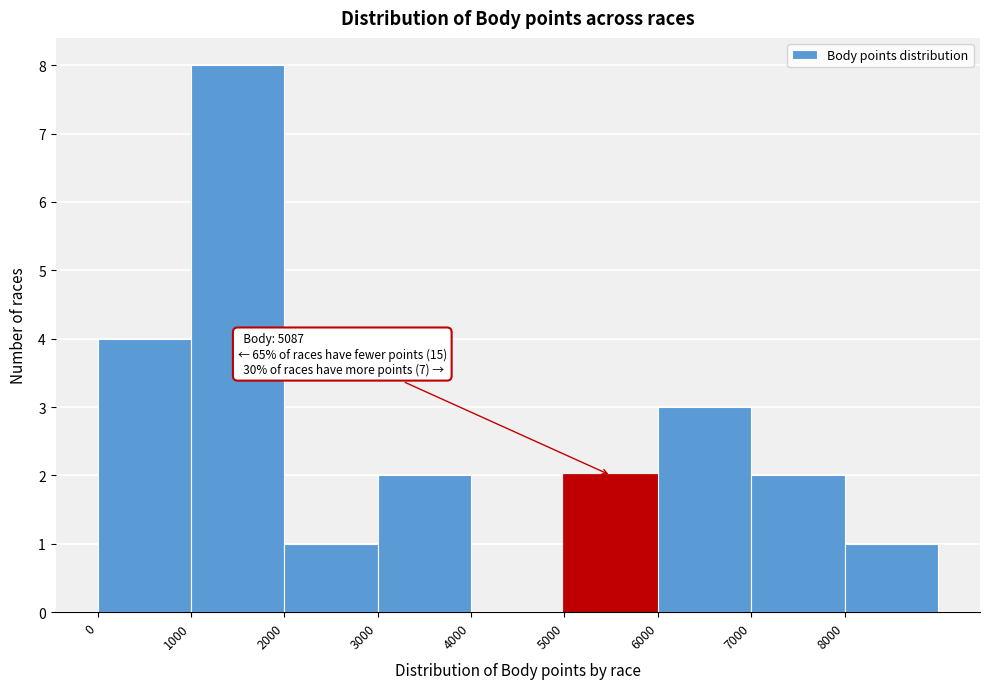

Over which range of the x-axis is the bar tallest?

1000 to 2000